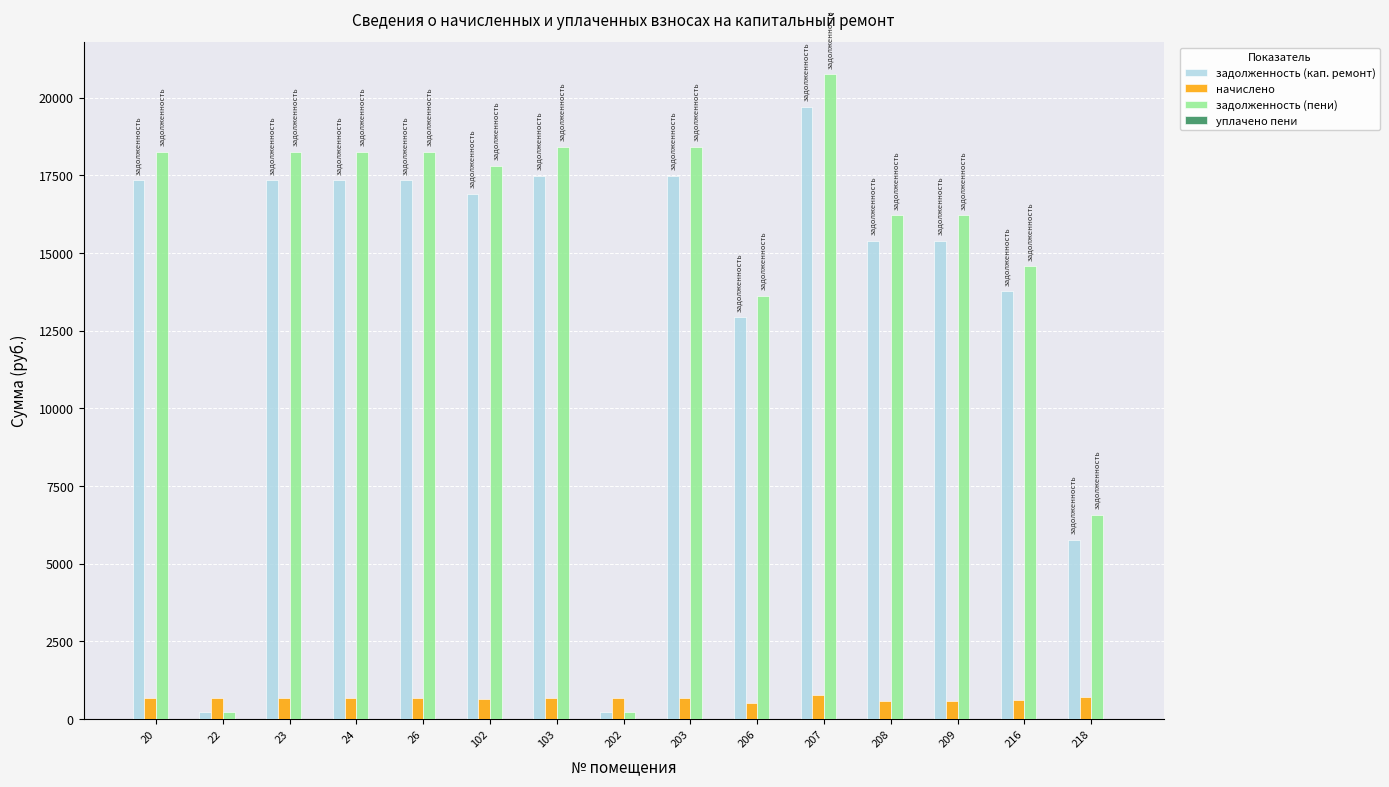

What is the maximum value shown in the chart?

20756.3